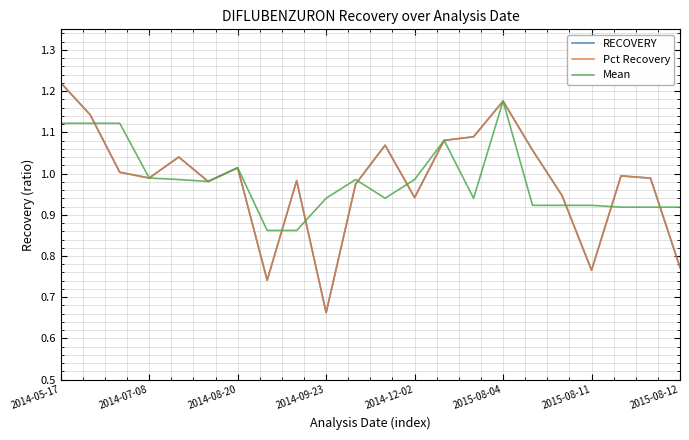

Which series has the widest spread of values?

Pct Recovery